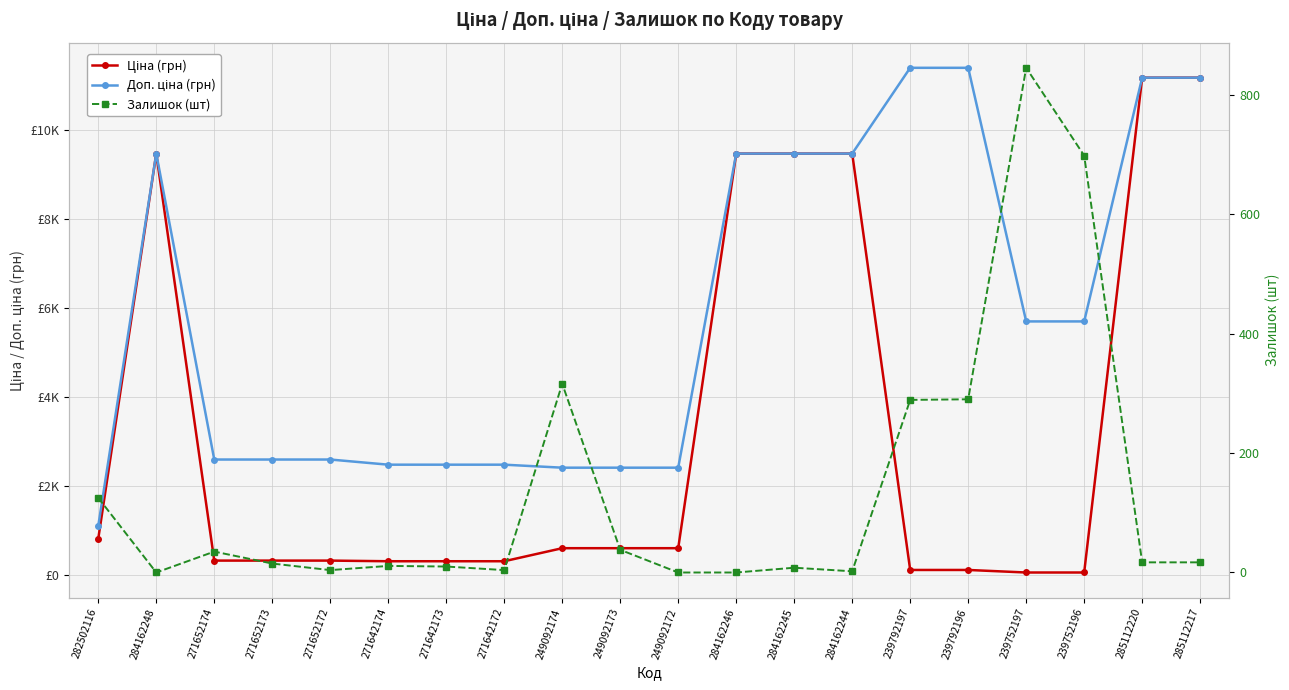

At which label does Доп. ціна (грн) reach its minimum?

282502116